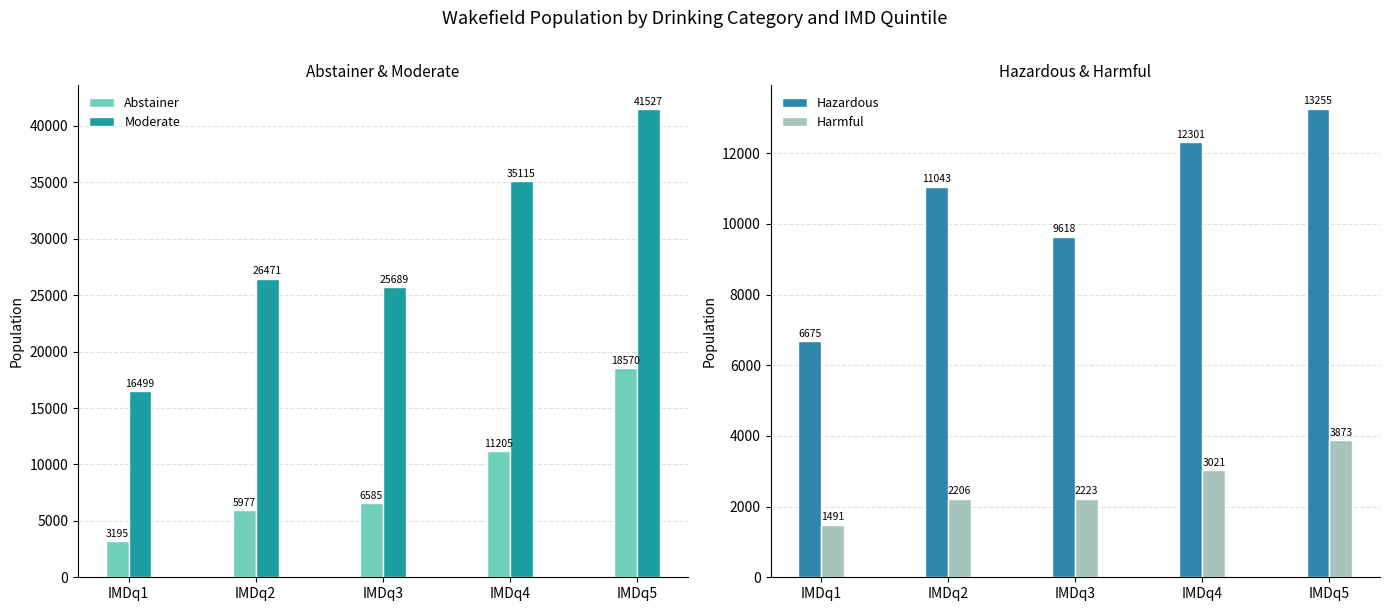

What is the sum of all Moderate values?

145301